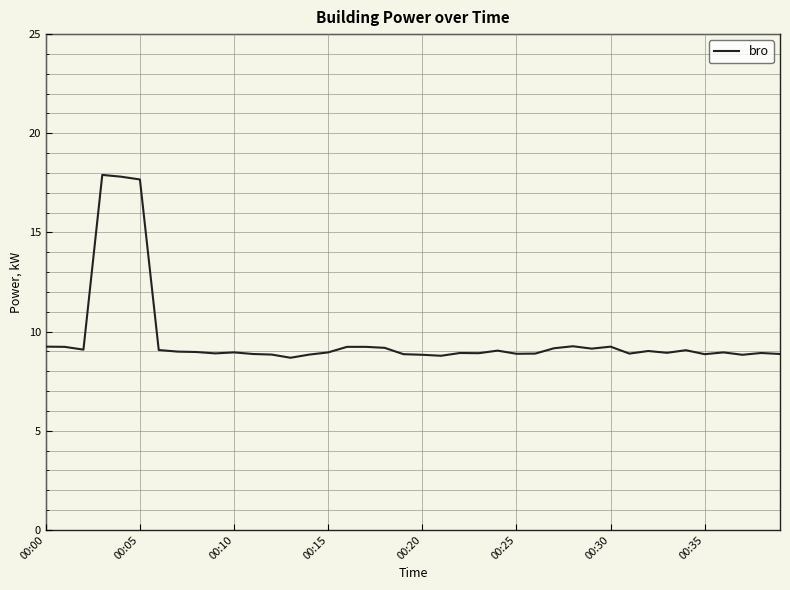

What is the sum of all values?

385.9